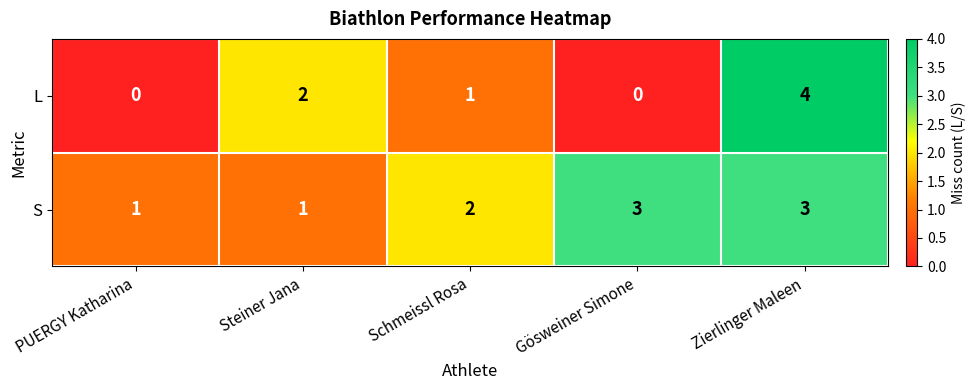

Reading left to right, what are all the values shown in this chart?

L: PUERGY Katharina=0	Steiner Jana=2	Schmeissl Rosa=1	Gösweiner Simone=0	Zierlinger Maleen=4
S: PUERGY Katharina=1	Steiner Jana=1	Schmeissl Rosa=2	Gösweiner Simone=3	Zierlinger Maleen=3